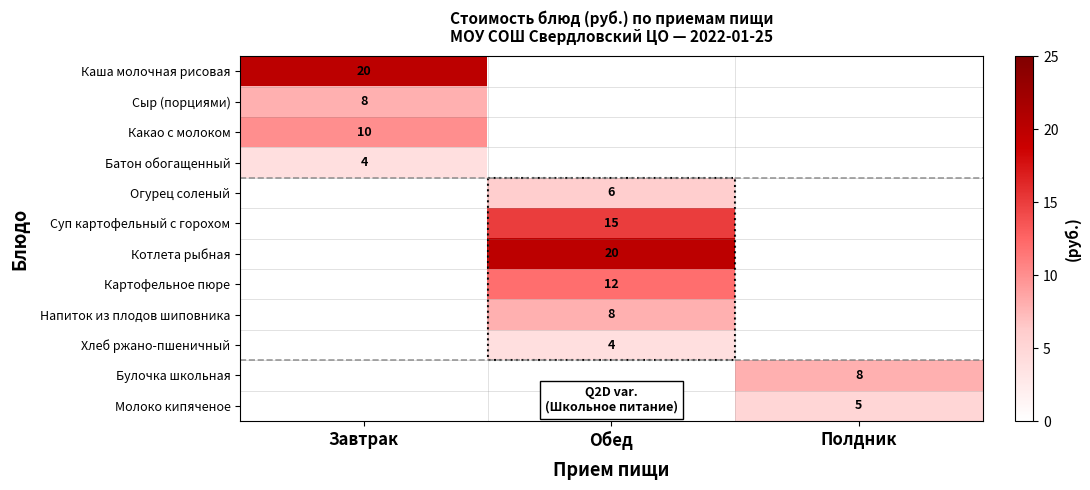

Is the value of Батон обогащенный at Завтрак greater than the value of Напиток из плодов шиповника at Обед?

No